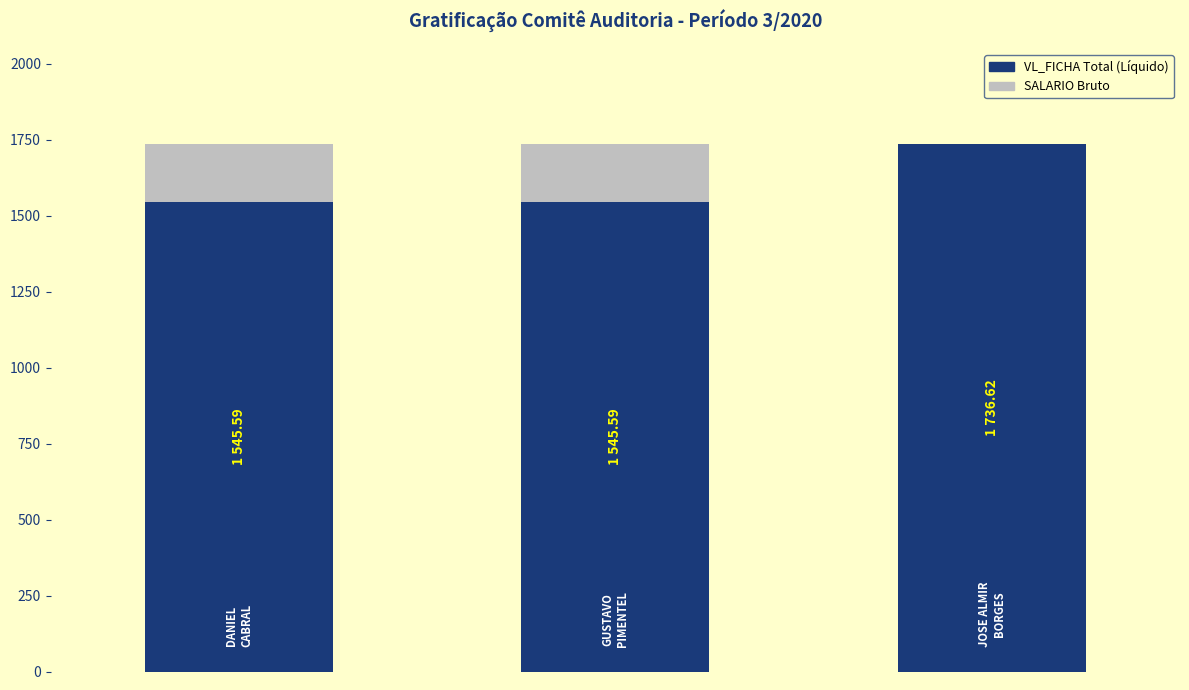

Count the number of categories in the chart.

3